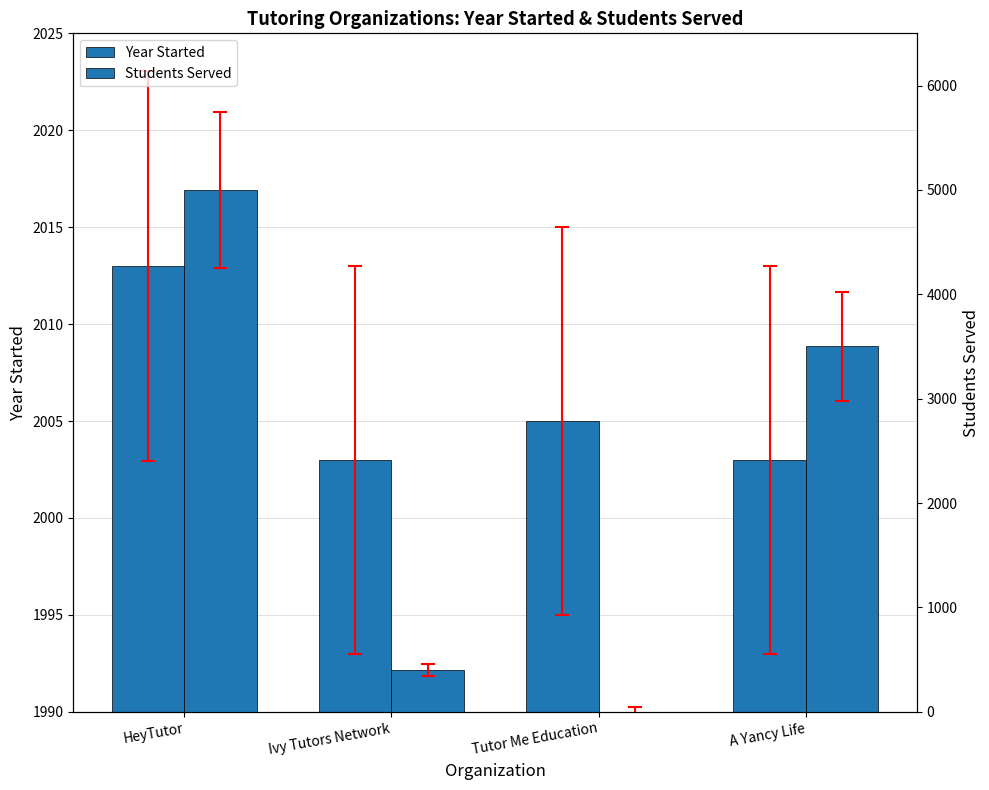

Which series has the widest spread of values?

Students Served